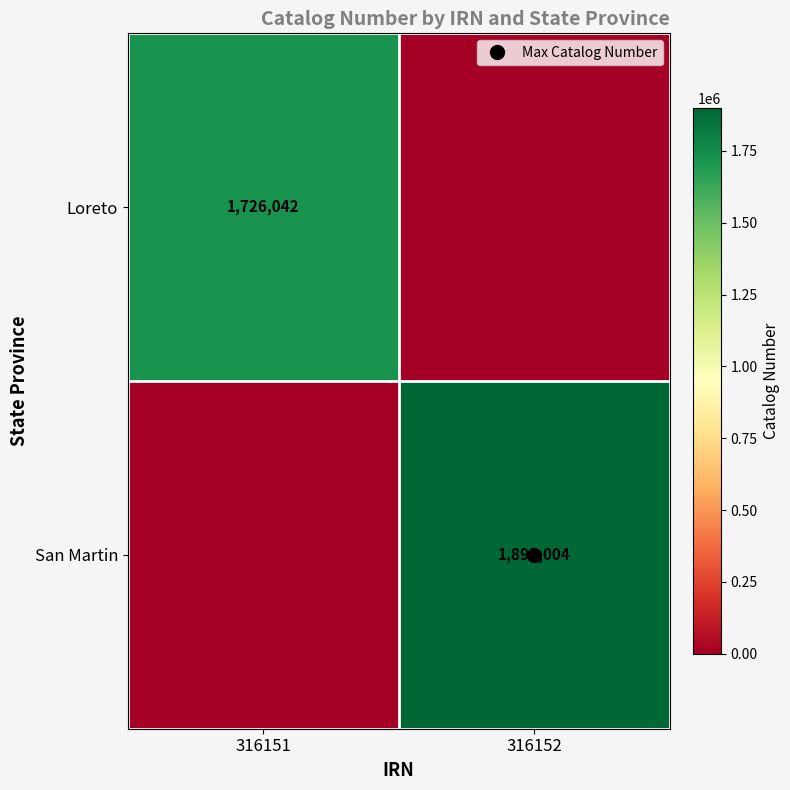

Which series changed the most between 316151 and 316152?

San Martin